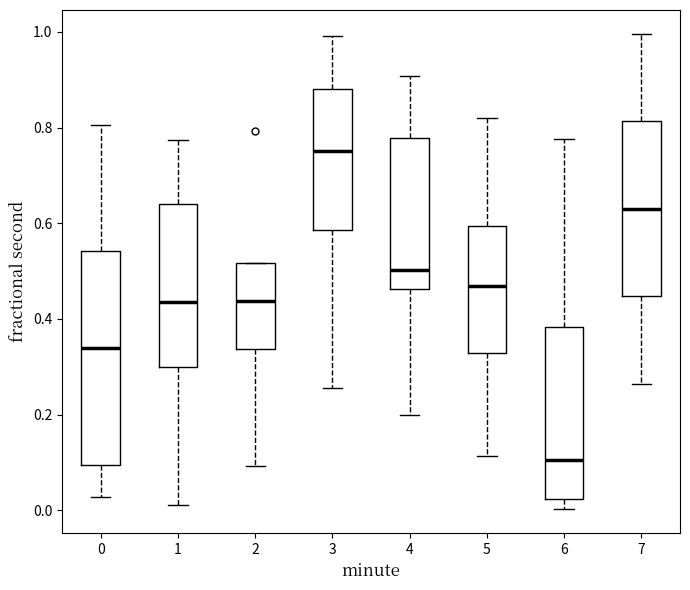

Which box is the tallest, from its lower edge to its upper edge?

0